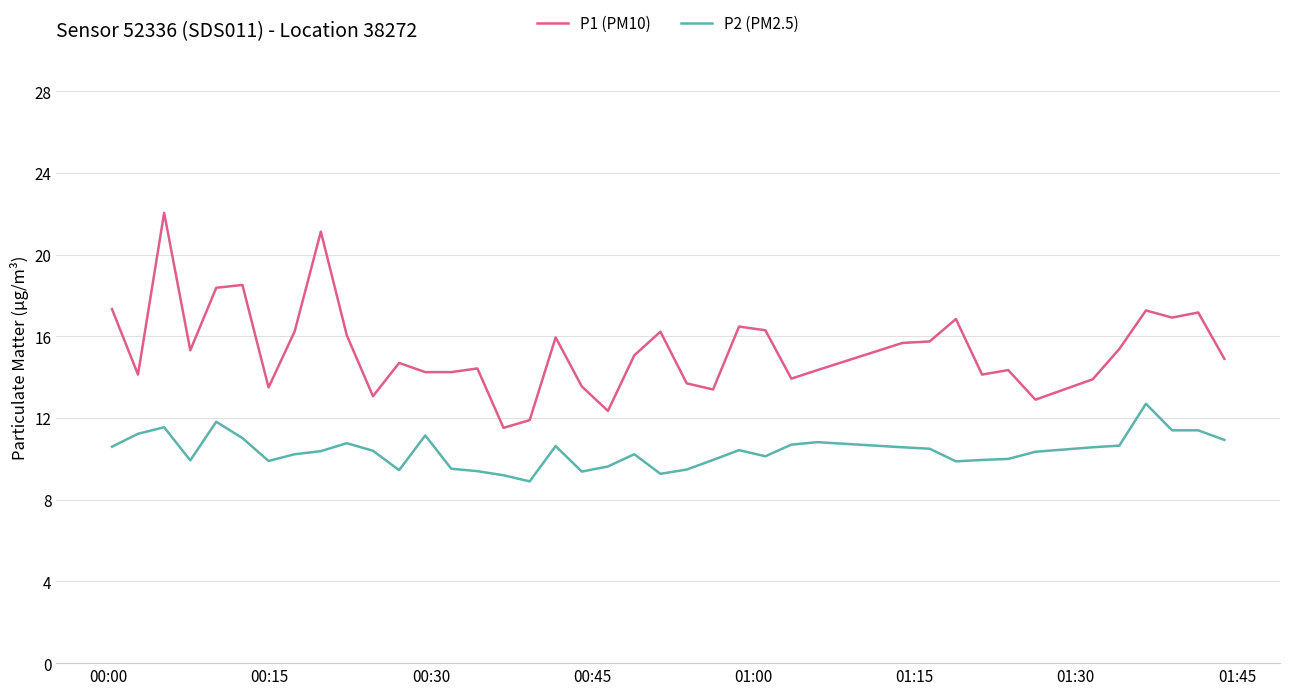

What is the difference between the maximum and minimum values in the P2 (PM2.5) series?

3.8